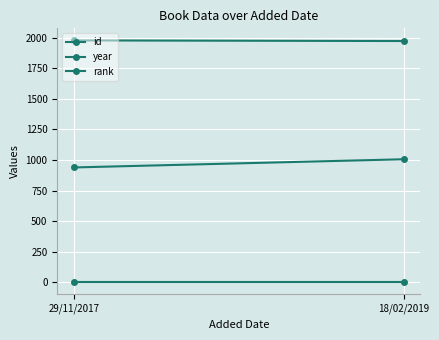

How many lines are shown in the chart?

3